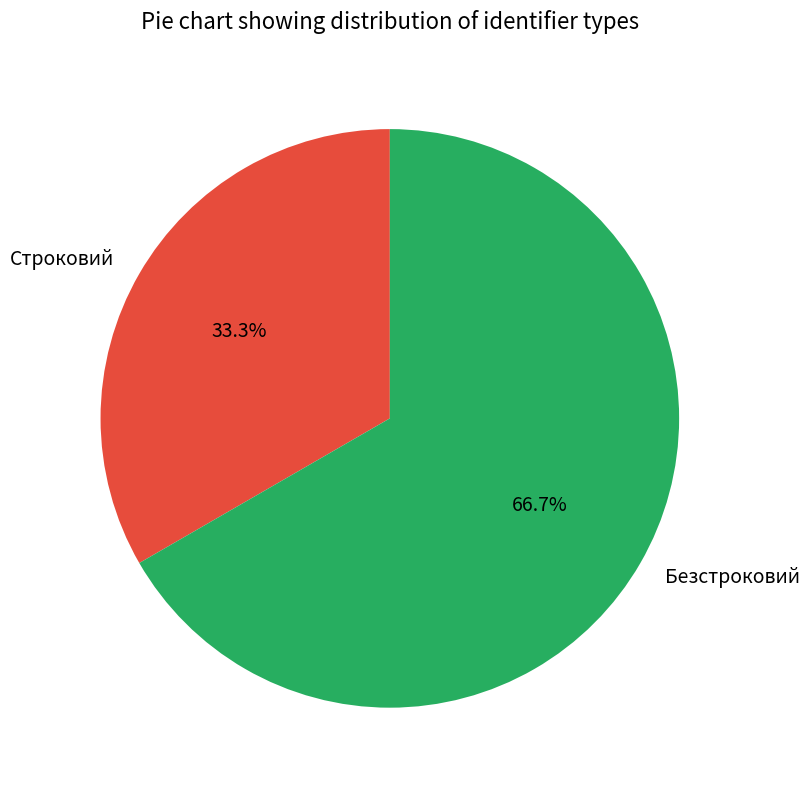

To the nearest percent, what is the average slice percentage?

50%